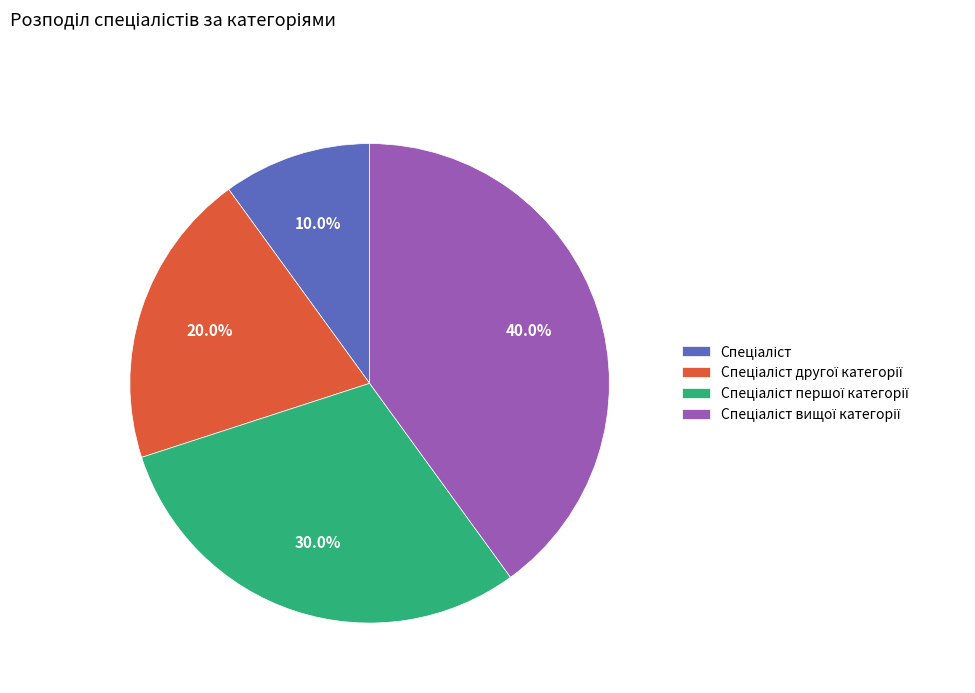

Does any single category account for the majority?

No